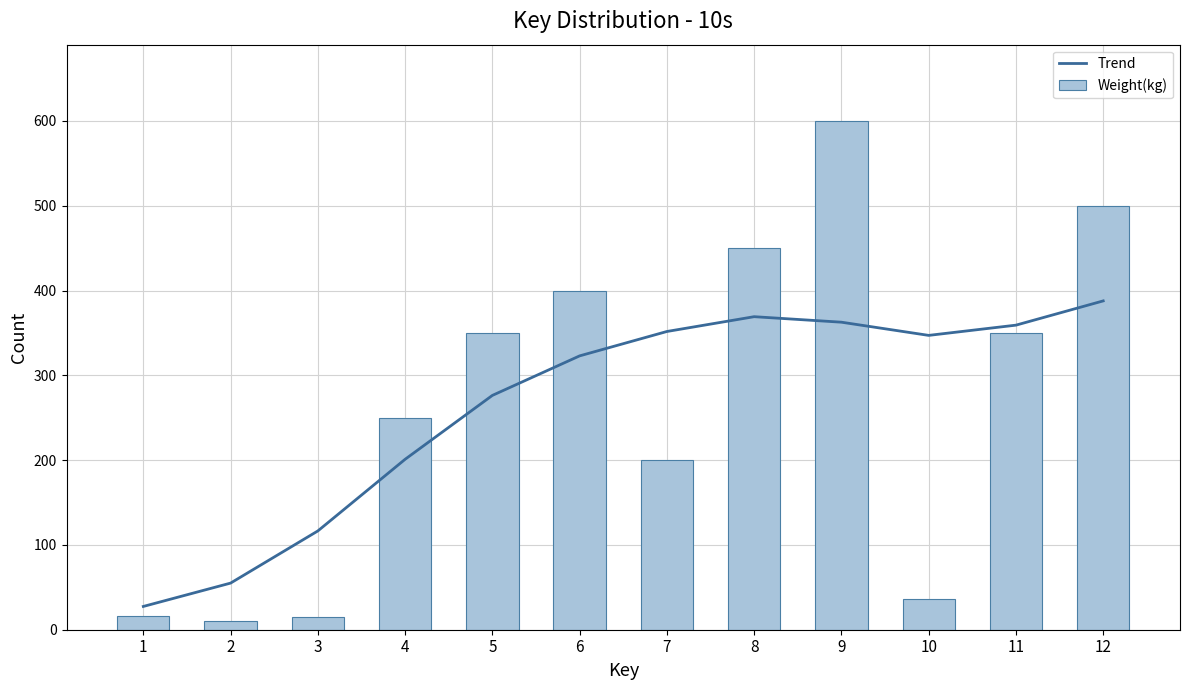

What is the total value across all series at 2?

65.0